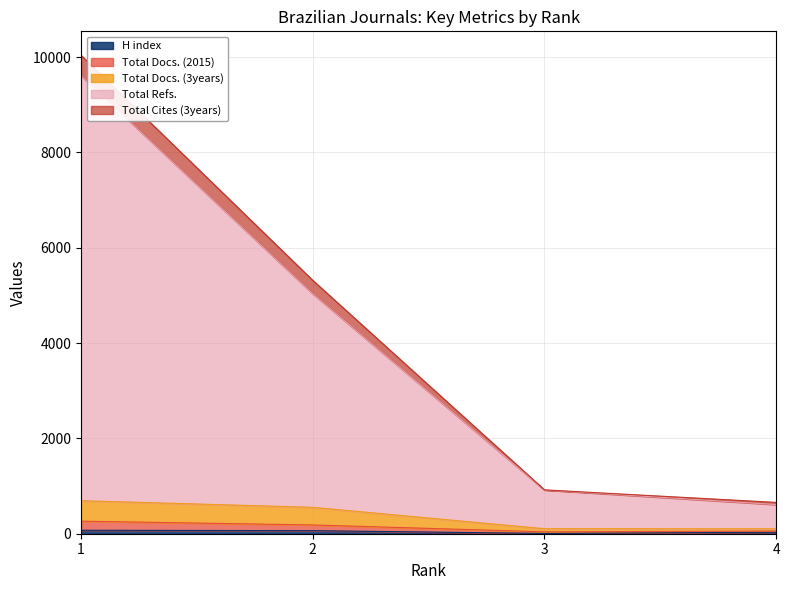

True or false: Total Docs. (3years) has more than 2 interior local peaks.

False